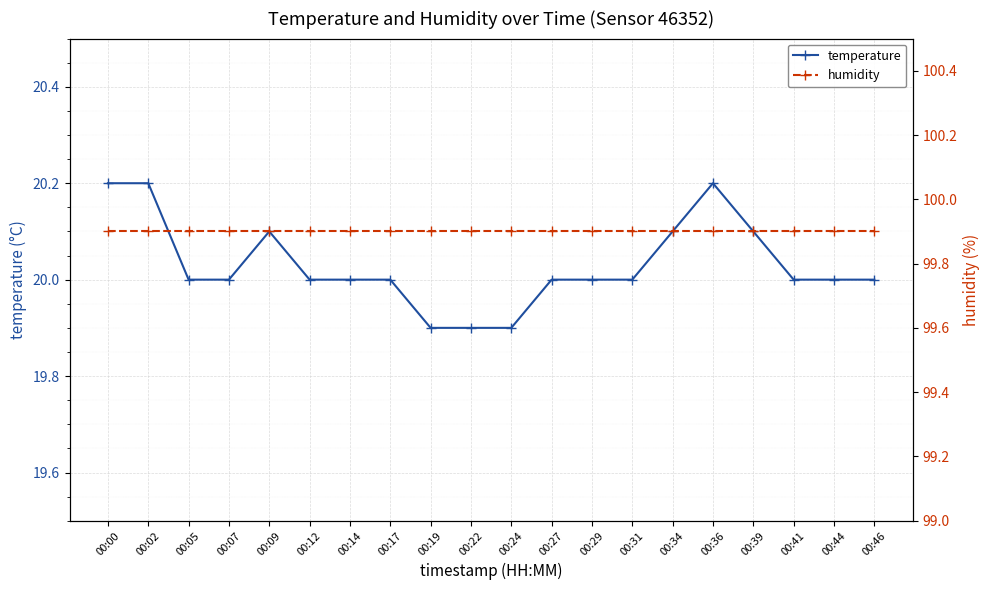

True or false: humidity has a value of 99.9 at 00:44.

True